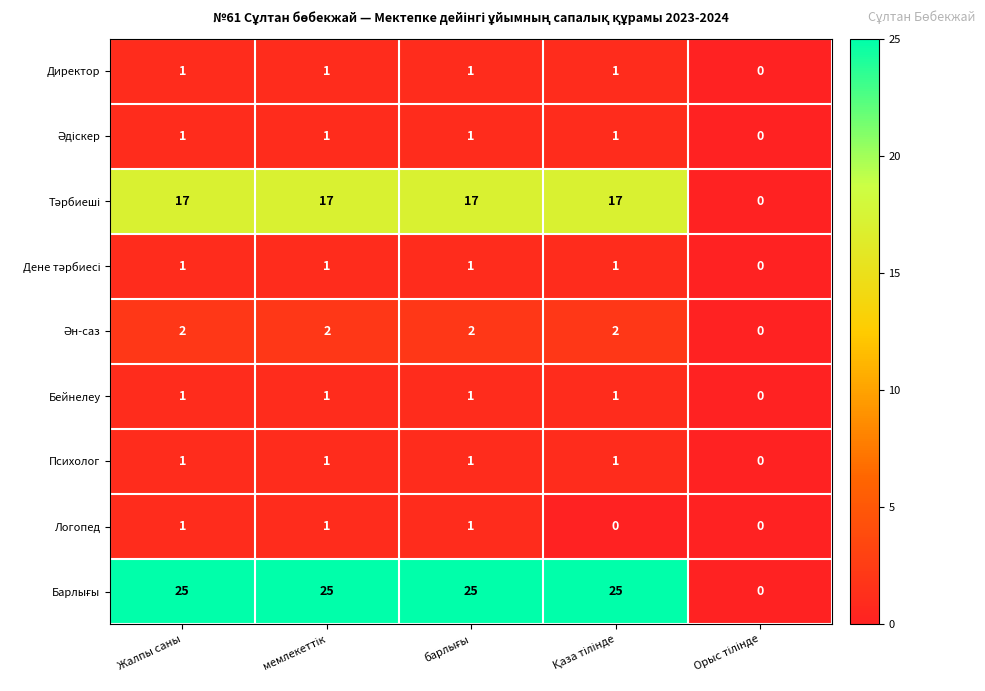

What is the greatest value displayed?

25